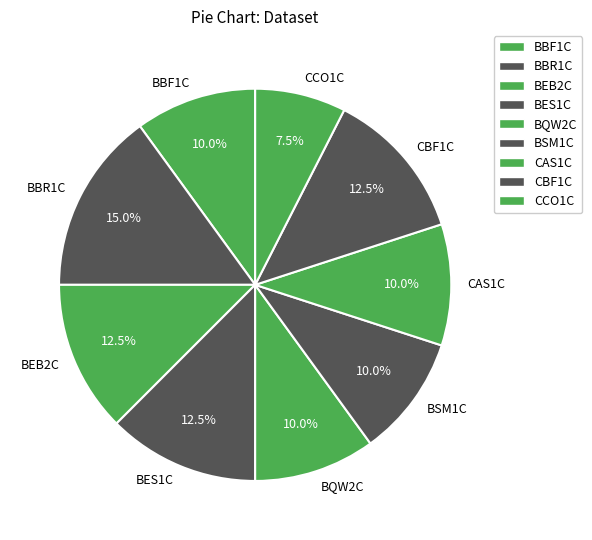

To the nearest percent, what is the average slice percentage?

11%